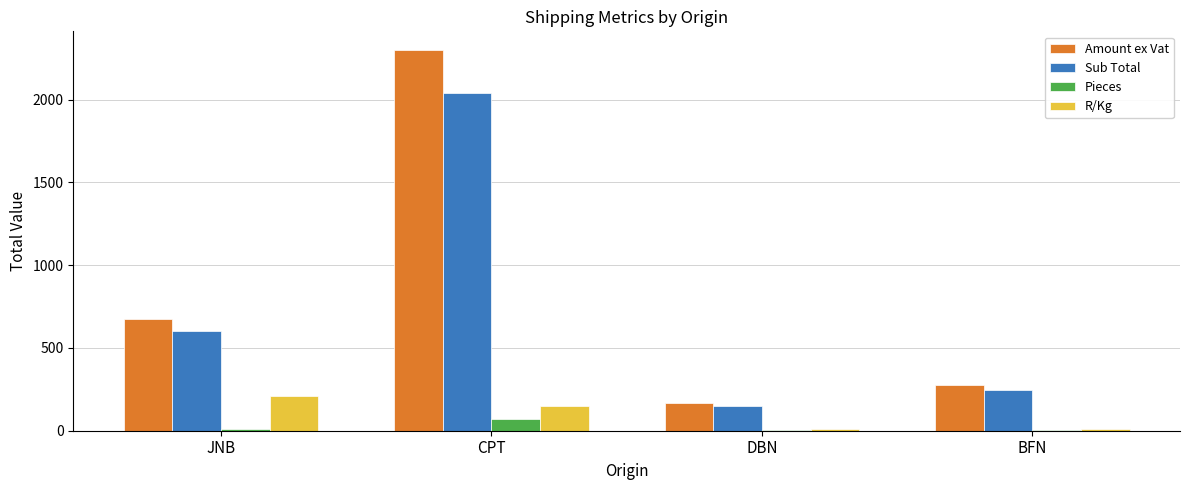

Which series has the widest spread of values?

Amount ex Vat